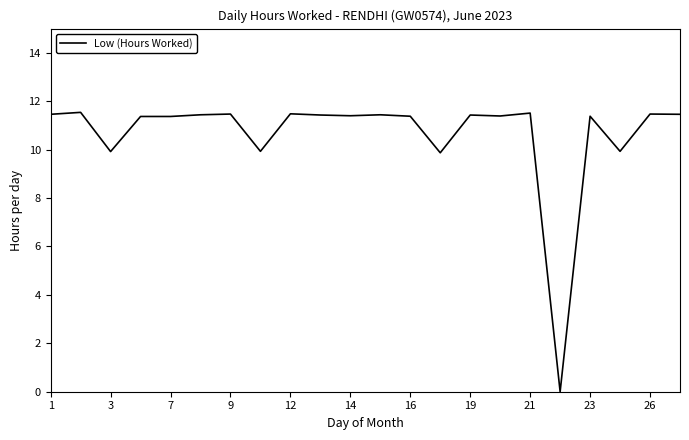

What is the greatest value displayed?

11.5